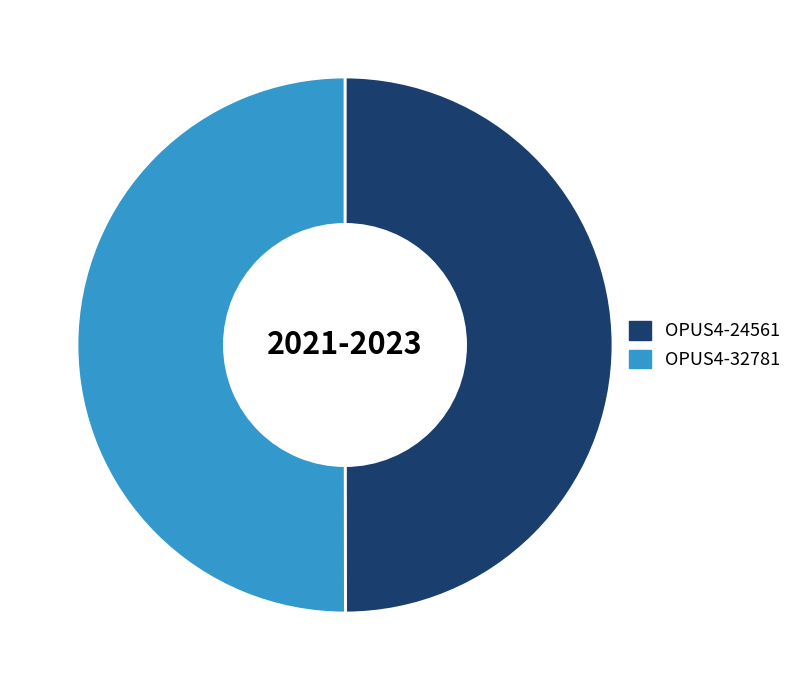

Is it true that OPUS4-24561 is 50% of the pie?

True